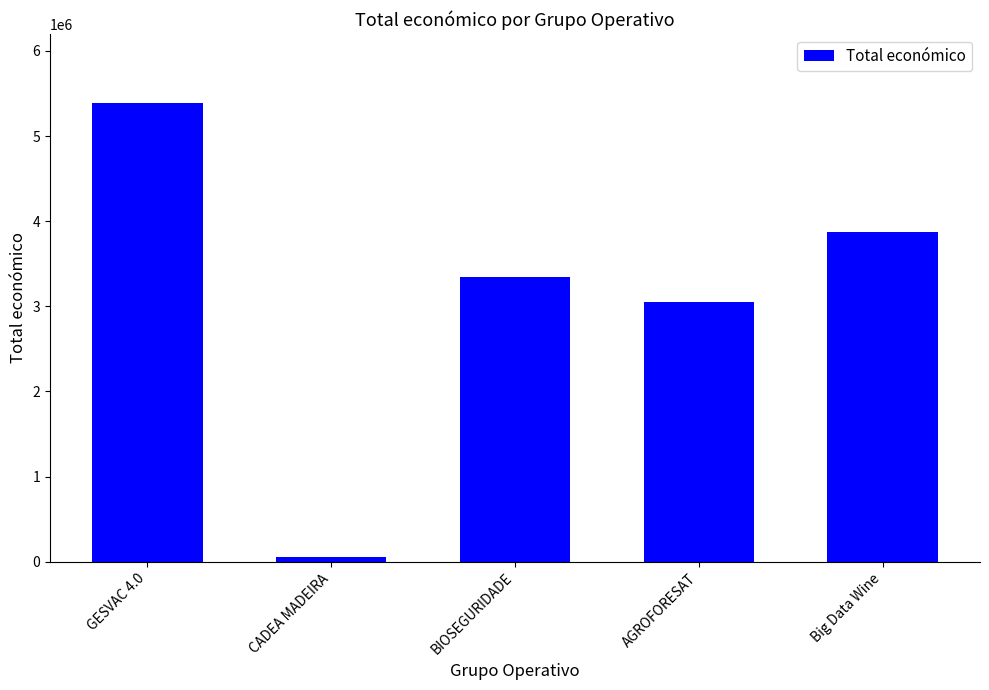

What is the label of the 1st bar from the right?

Big Data Wine